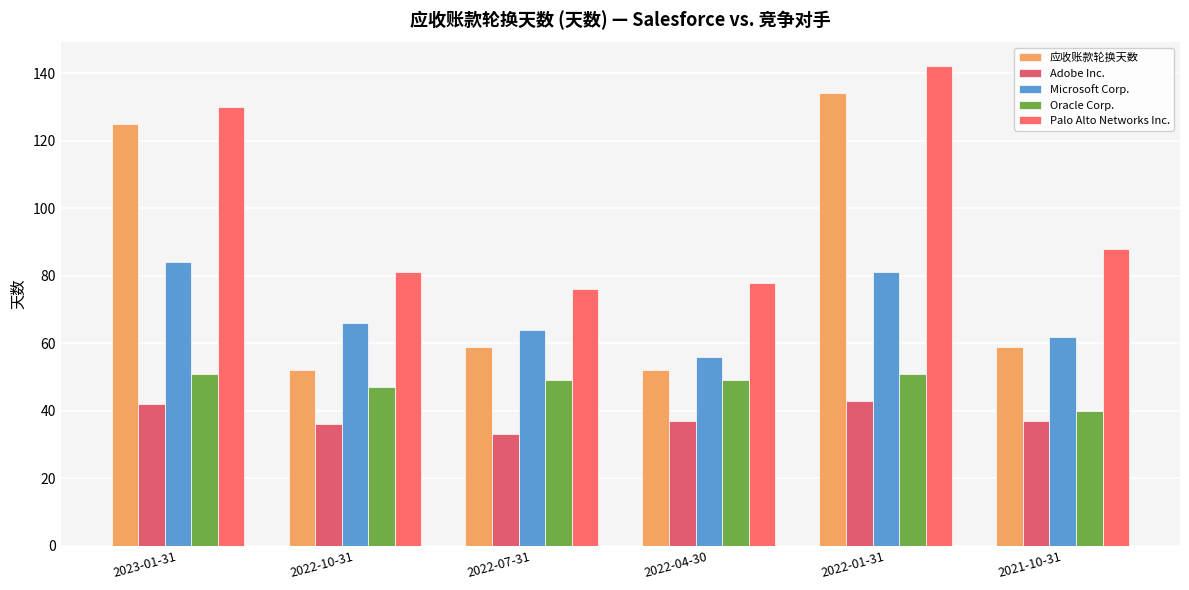

What is the difference between the maximum and minimum values in the Oracle Corp. series?

11